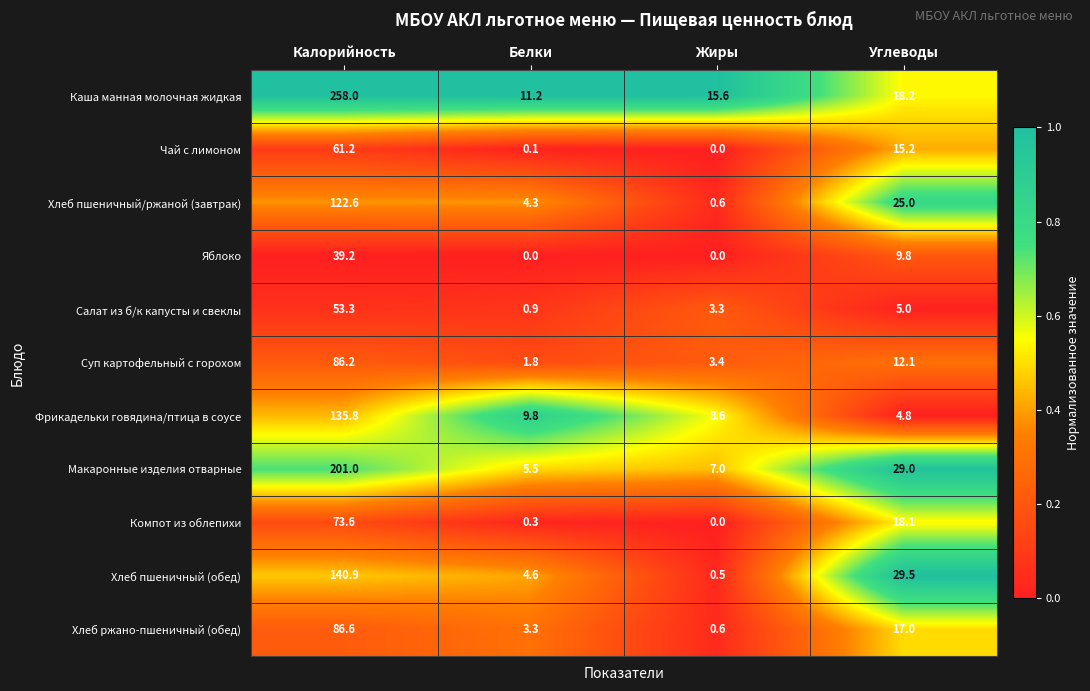

Between Калорийность and Углеводы, which series saw the biggest shift?

Каша манная молочная жидкая